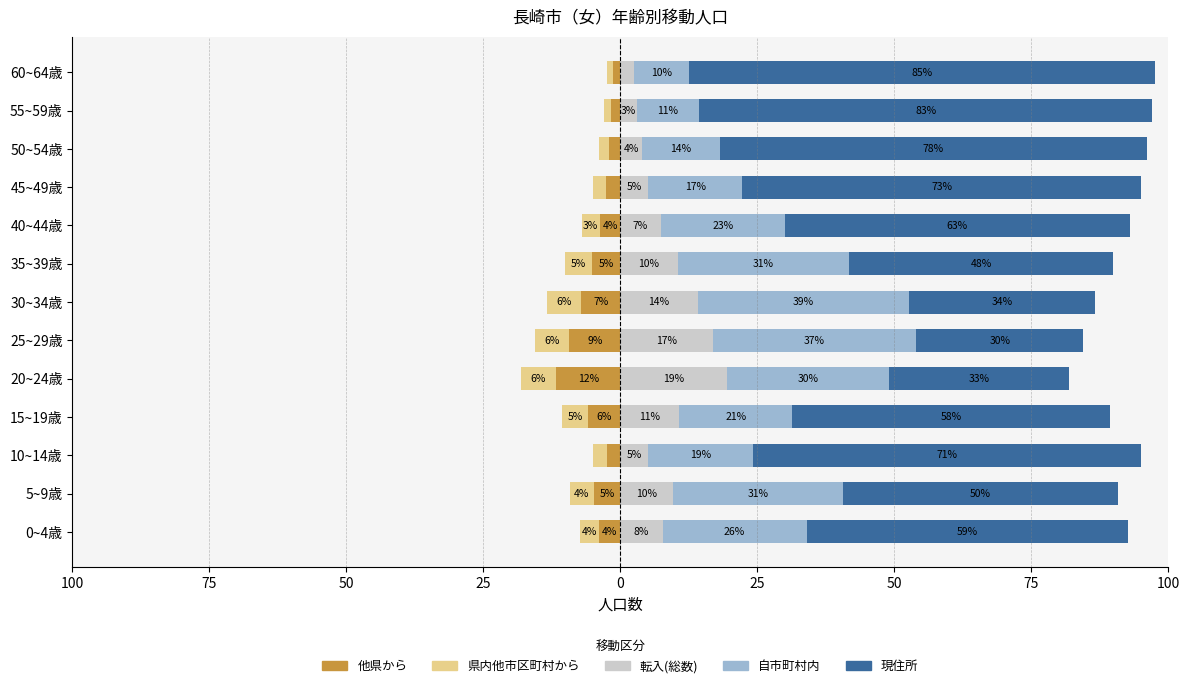

Reading left to right, transcribe all the data shown in this chart.

他県から: -3.9	-4.9	-2.5	-5.9	-11.8	-9.3	-7.2	-5.2	-3.7	-2.7	-2.0	-1.8	-1.3
県内他市区町村から: -3.6	-4.4	-2.5	-4.7	-6.4	-6.2	-6.2	-5.0	-3.3	-2.3	-1.9	-1.2	-1.1
転入(総数): 7.7	9.6	5.1	10.8	19.4	16.9	14.1	10.5	7.4	5.1	4.0	3.0	2.4
自市町村内: 26.3	31.0	19.1	20.6	29.5	37.1	38.6	31.3	22.6	17.1	14.1	11.4	10.1
現住所: 58.6	50.2	70.9	58.1	32.9	30.4	33.9	48.1	63.0	72.9	77.9	82.7	85.1